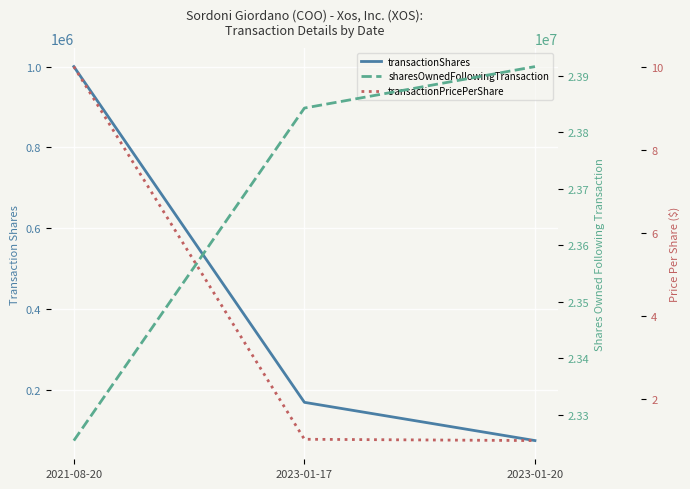

At which category does the chart reach its peak across all series?

2023-01-20